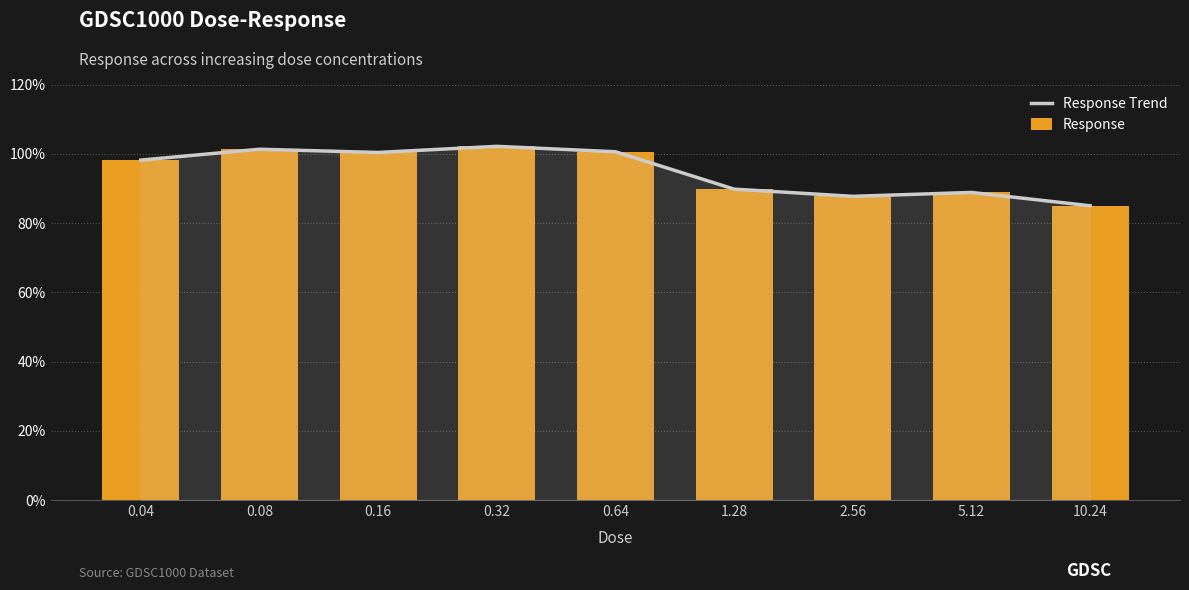

At which category does the chart reach its peak across all series?

0.32